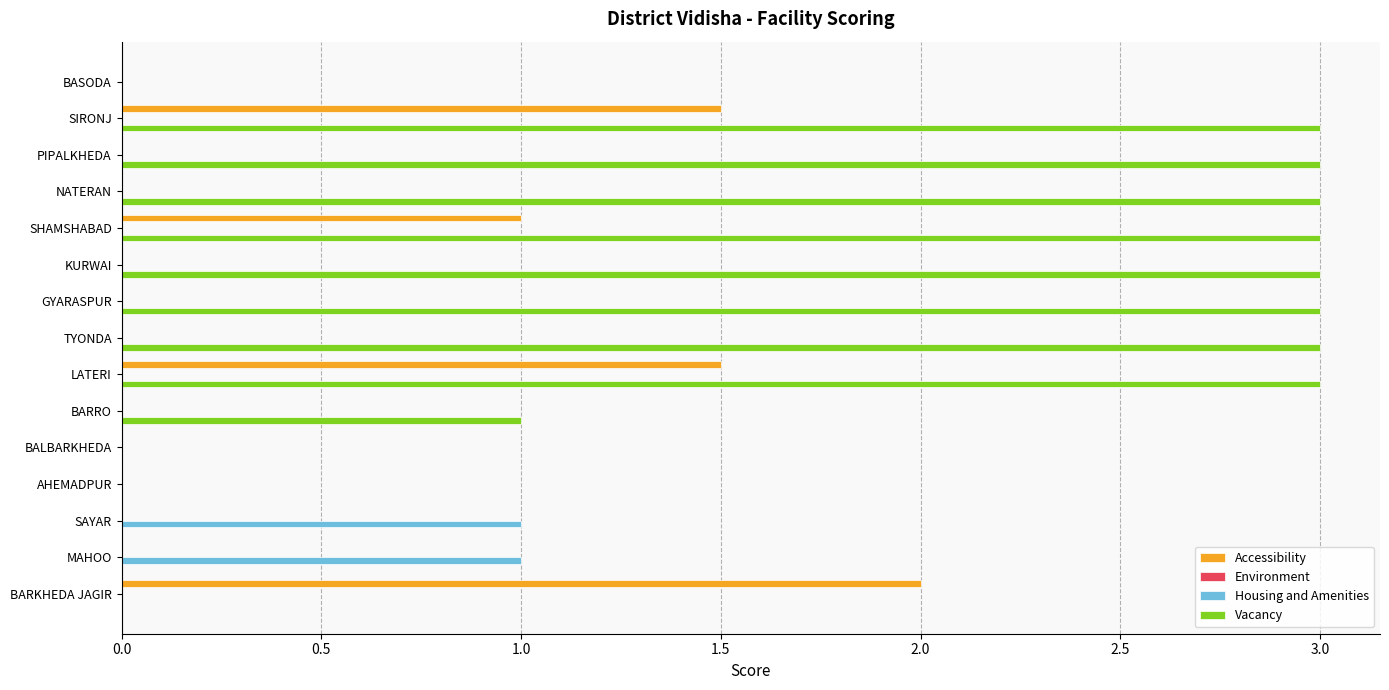

What is the sum of the Vacancy values at SHAMSHABAD and BALBARKHEDA?

3.0